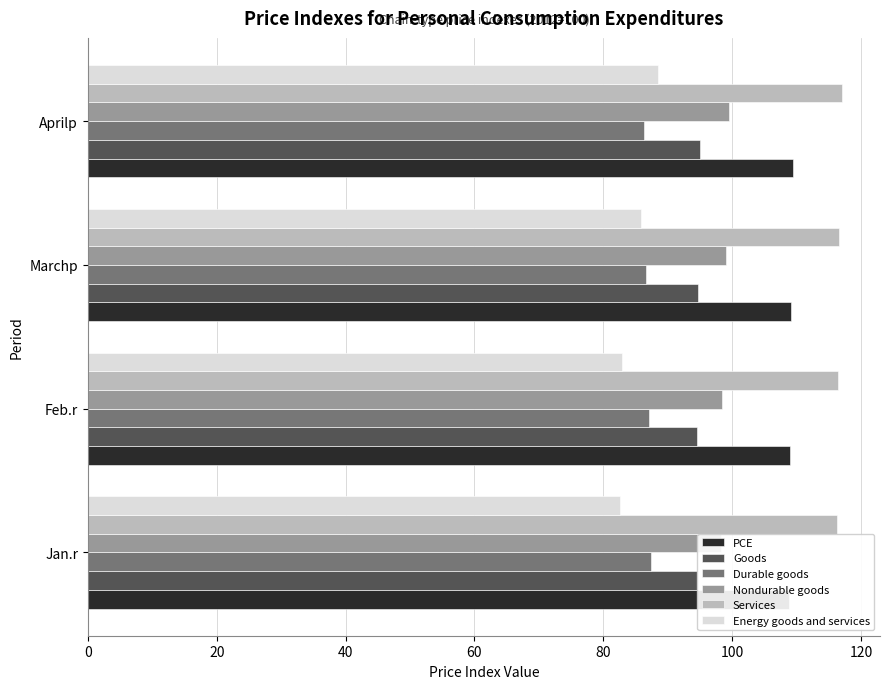

Reading left to right, what are all the values shown in this chart?

PCE: 108.8	108.9	109.2	109.5
Goods: 94.6	94.6	94.8	94.9
Durable goods: 87.4	87.2	86.7	86.4
Nondurable goods: 98.3	98.4	99.0	99.5
Services: 116.3	116.4	116.7	117.1
Energy goods and services: 82.5	82.9	85.9	88.4